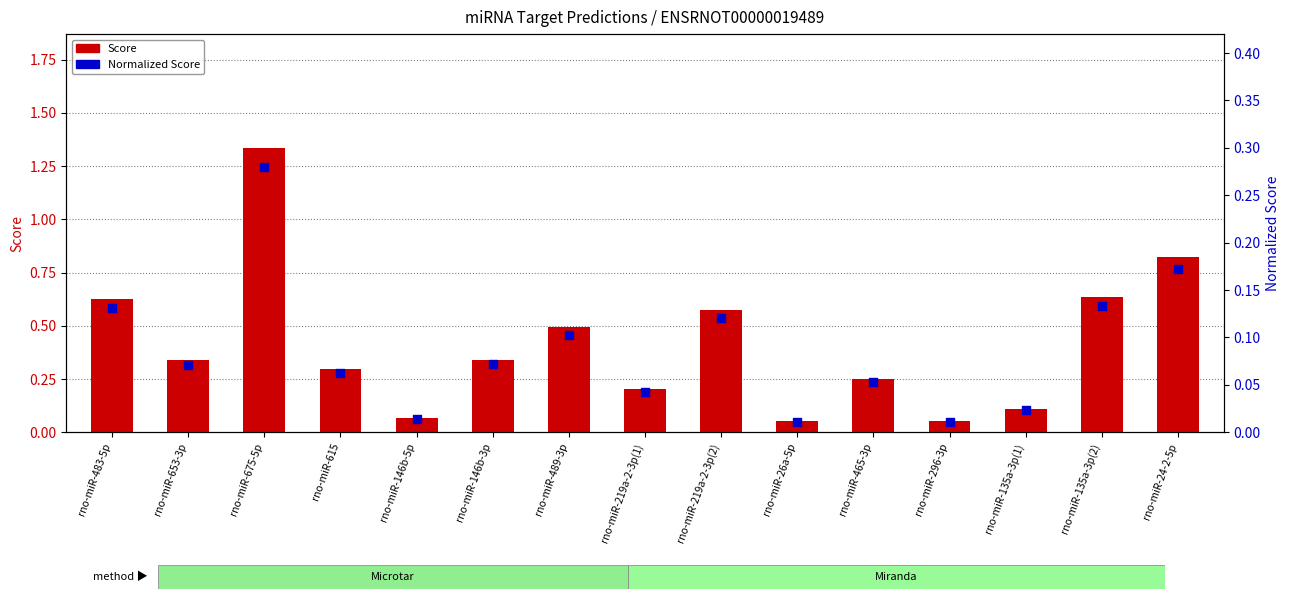

At which category is the sum across all series the highest?

rno-miR-675-5p